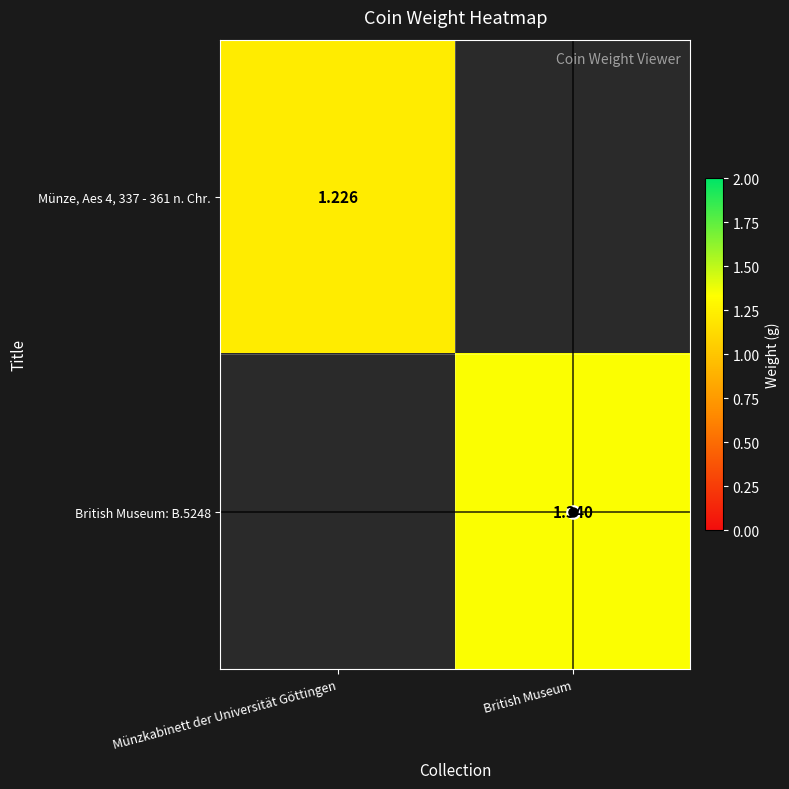

List the labels in order of British Museum: B.5248 value, largest first.

Münzkabinett der Universität Göttingen, British Museum